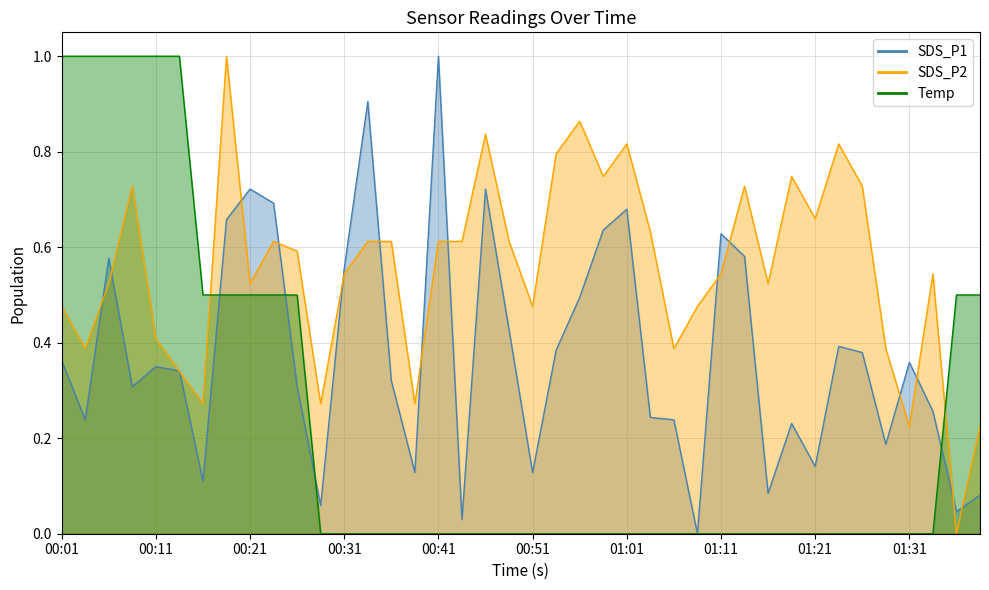

List the labels in order of Temp value, largest first.

00:01, 00:04, 00:06, 00:09, 00:11, 00:14, 00:16, 00:19, 00:21, 00:23, 00:26, 01:36, 01:38, 00:29, 00:31, 00:34, 00:36, 00:39, 00:41, 00:44, 00:46, 00:49, 00:51, 00:54, 00:56, 00:59, 01:01, 01:04, 01:06, 01:09, 01:11, 01:13, 01:16, 01:19, 01:21, 01:24, 01:26, 01:29, 01:31, 01:33